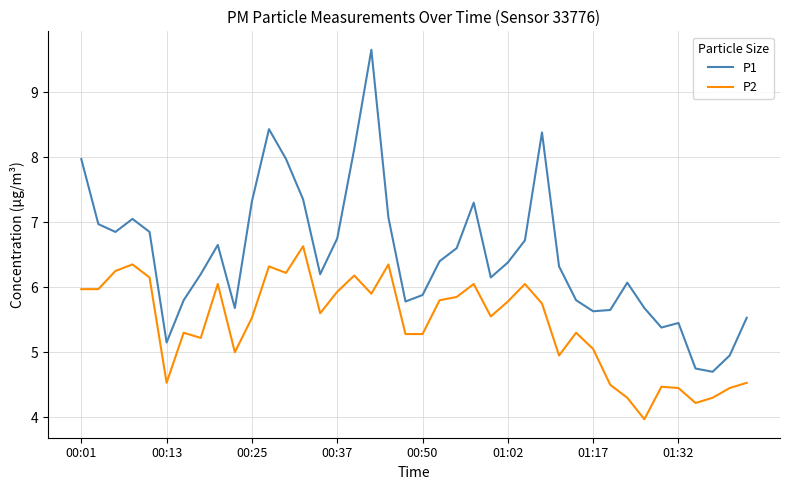

Which series has the widest spread of values?

P1